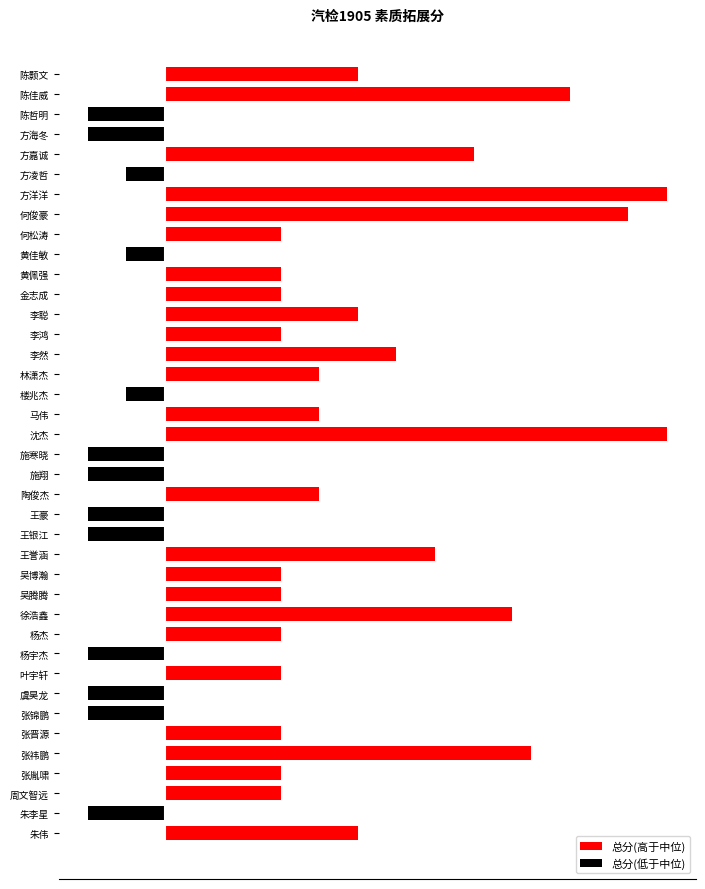

What is the greatest value displayed?

130